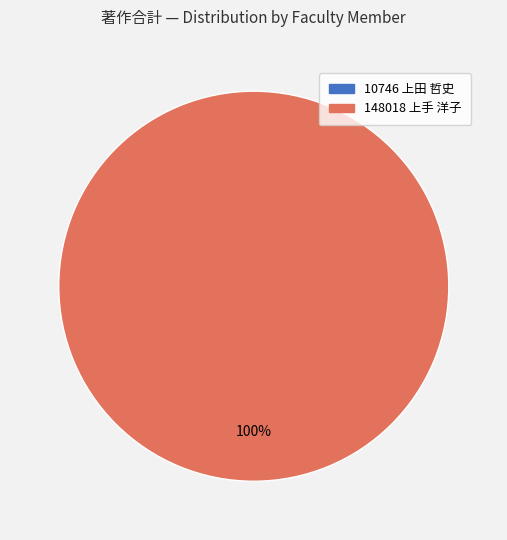

To the nearest percent, what is the difference between the largest and smallest slice percentages?

100%